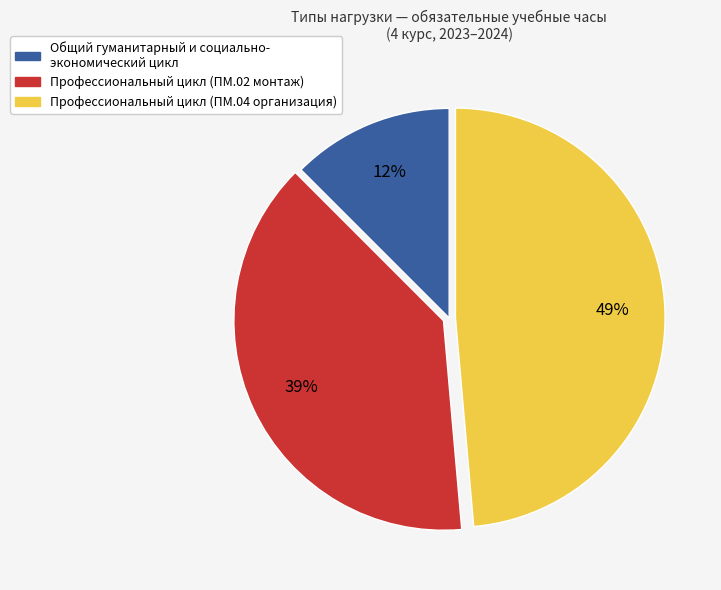

Is it true that Профессиональный цикл (ПМ.02 монтаж) is 32% of the pie?

False